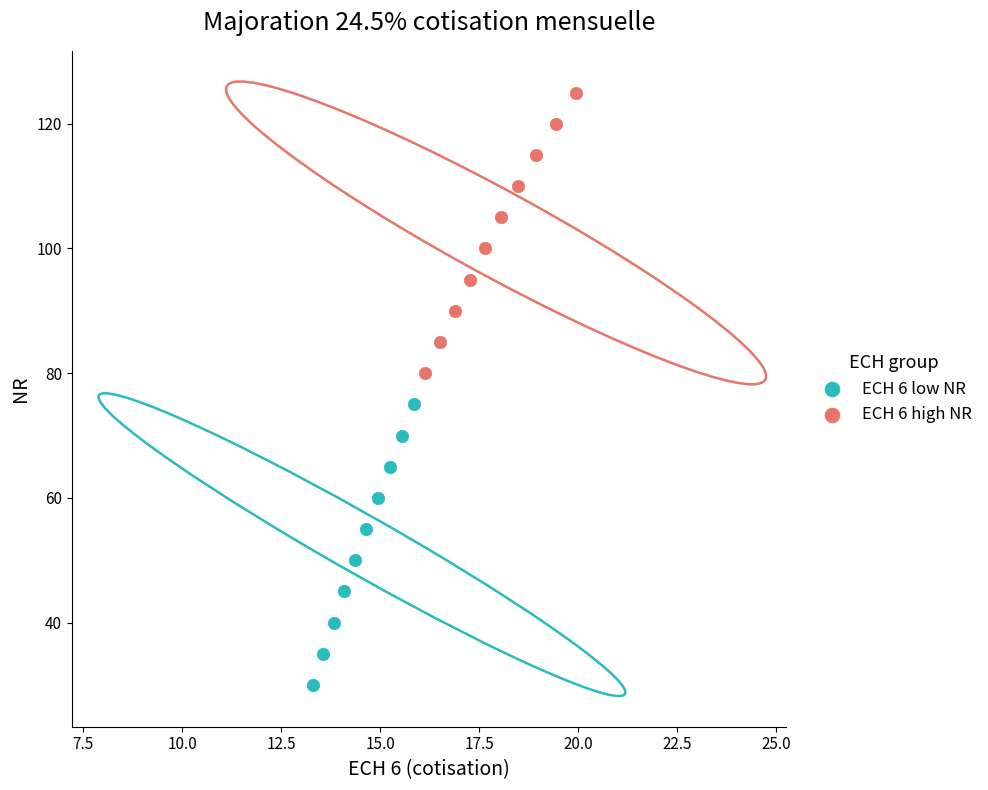

Which series reaches the maximum Y coordinate?

ECH 6 high NR